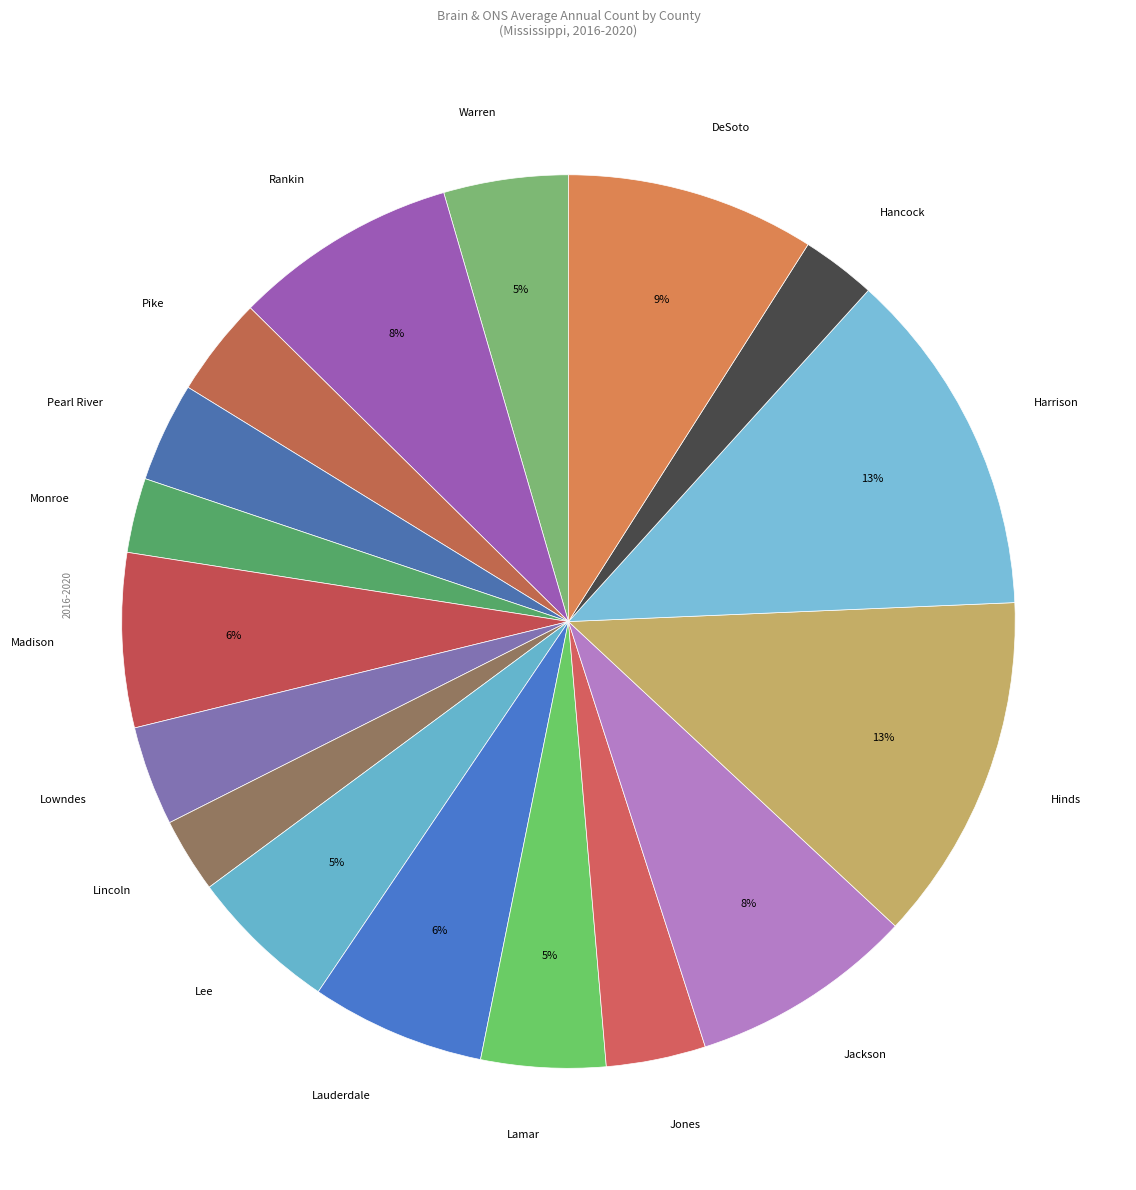

Combined, do Hancock and Lincoln account for over 50%?

No